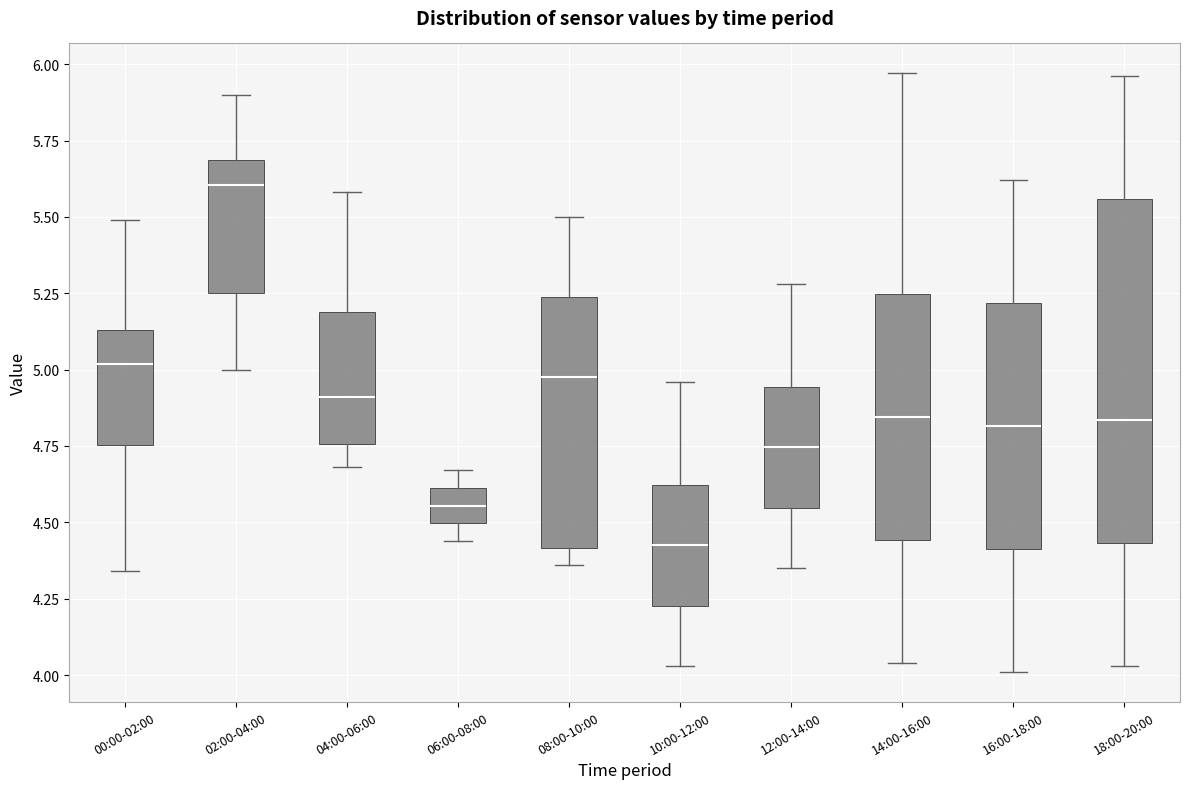

Comparing the boxes themselves (not the whiskers), which one is the tallest?

18:00-20:00